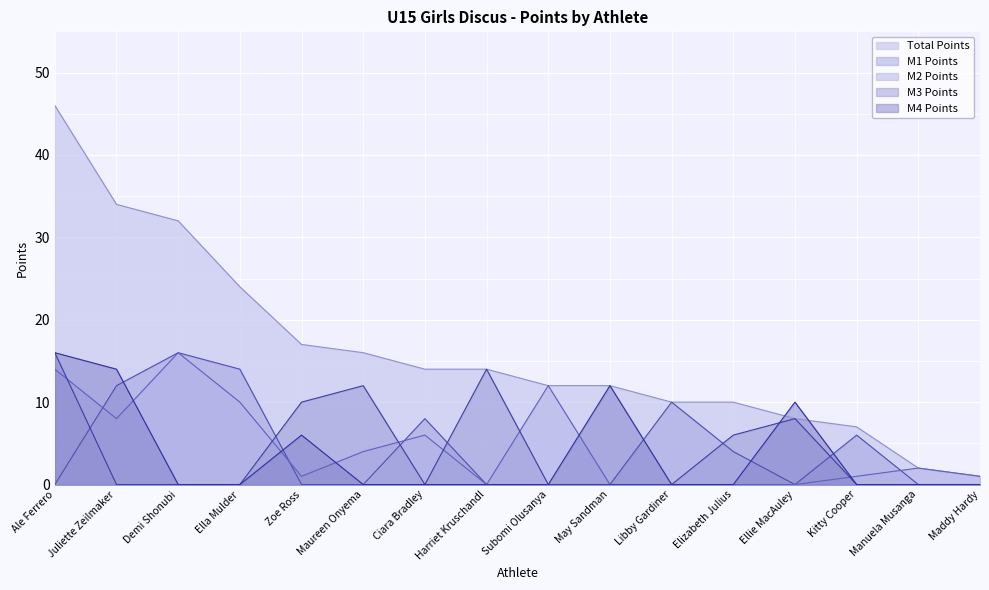

True or false: M3 Points and Total Points intersect in this chart.

False